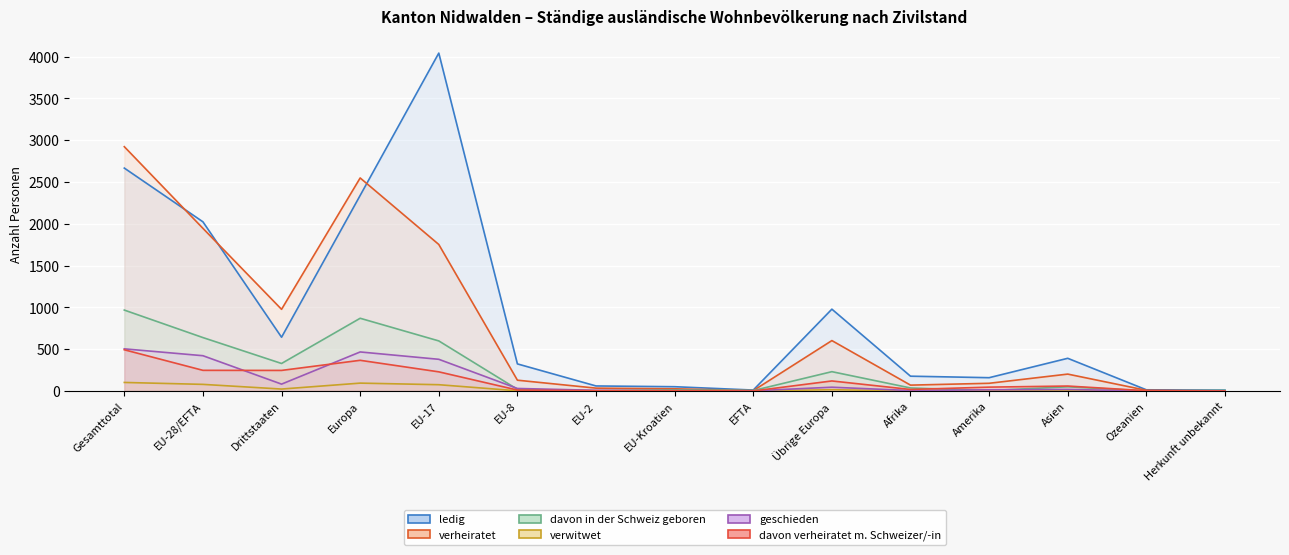

True or false: davon in der Schweiz geboren has a value of 968 at Gesamttotal.

True